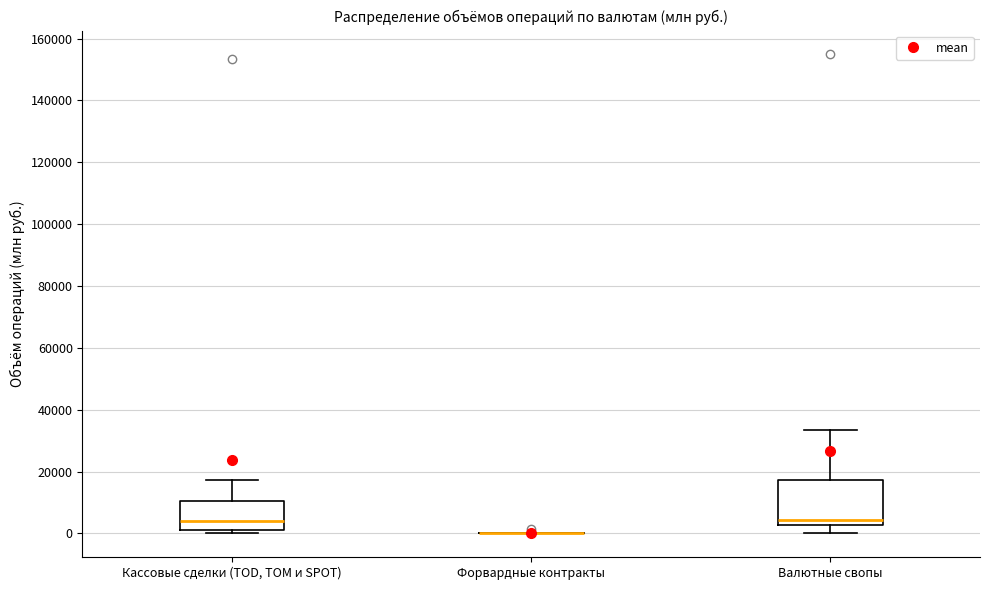

Where is the upper edge of the box for Валютные свопы on the y-axis? The values are not printed on the chart, so give them approximately, as read against the axis.

18000